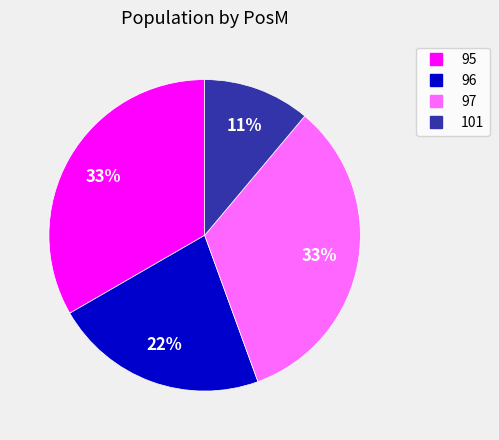

To the nearest percent, what is the combined percentage of 97 and 95?

67%